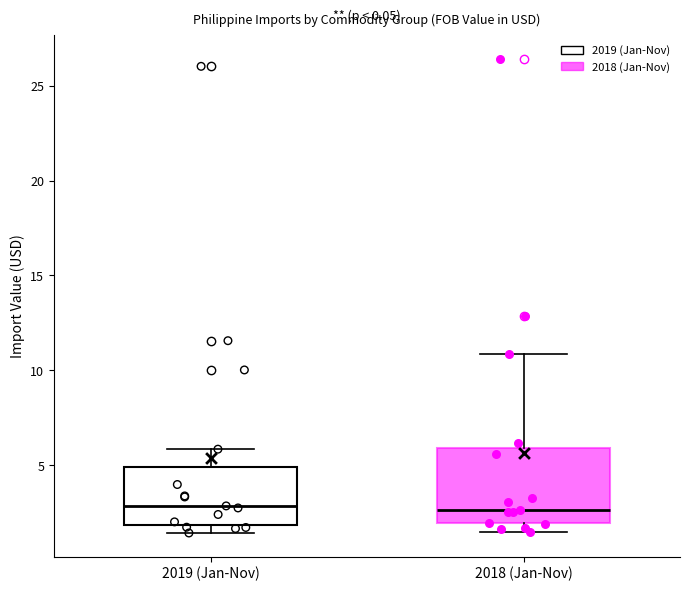

Reading left to right, transcribe this box plot: for each box, give where its median line is, the range the box spans, and where its two whiskers end, as read against the y-axis. The values are not printed on the chart, so give them approximately, as read against the axis.

2019 (Jan-Nov): median 3.0, box 2.0 to 5.0, whiskers 1.5 to 6.0
2018 (Jan-Nov): median 2.5, box 2.0 to 6.0, whiskers 1.5 to 11.0